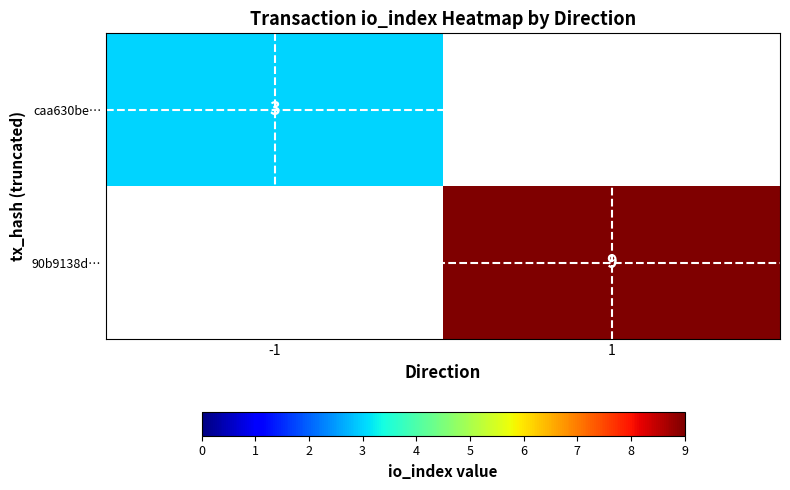

True or false: caa630be… has a value of 3 at -1.

True